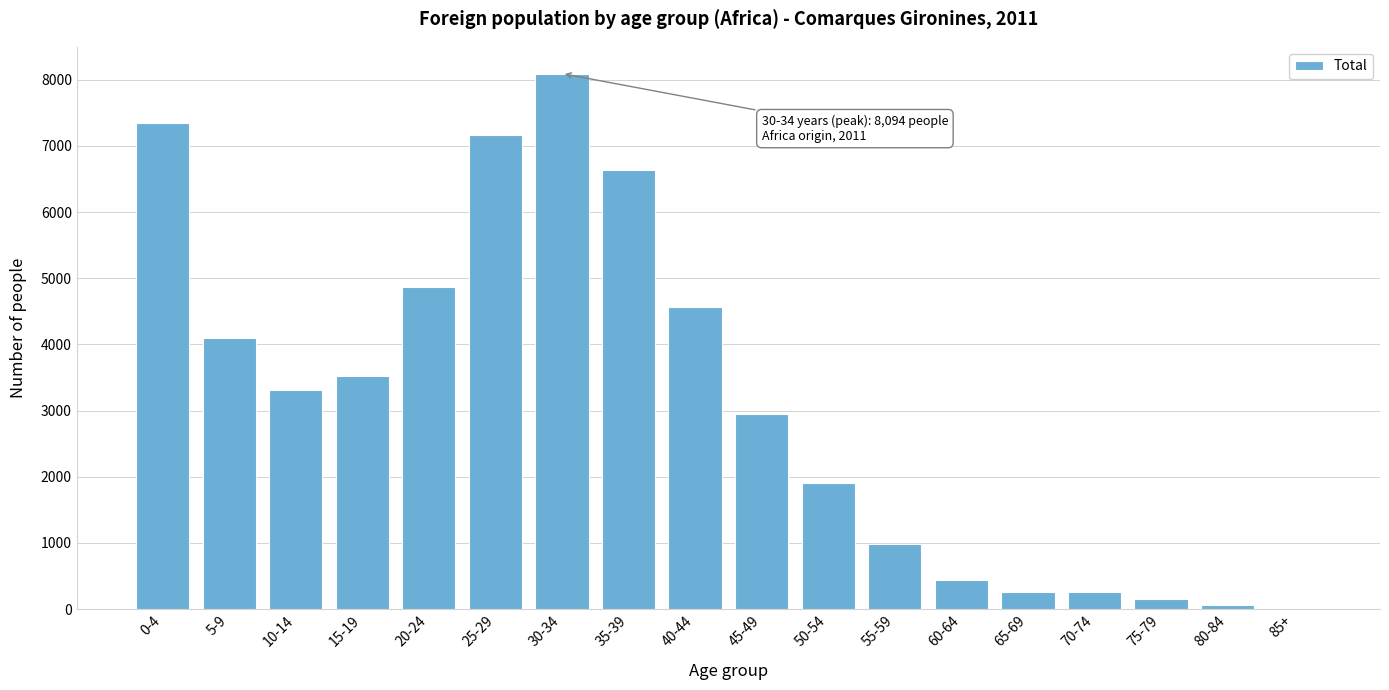

The value at 30-34 is 2985. True or false?

False